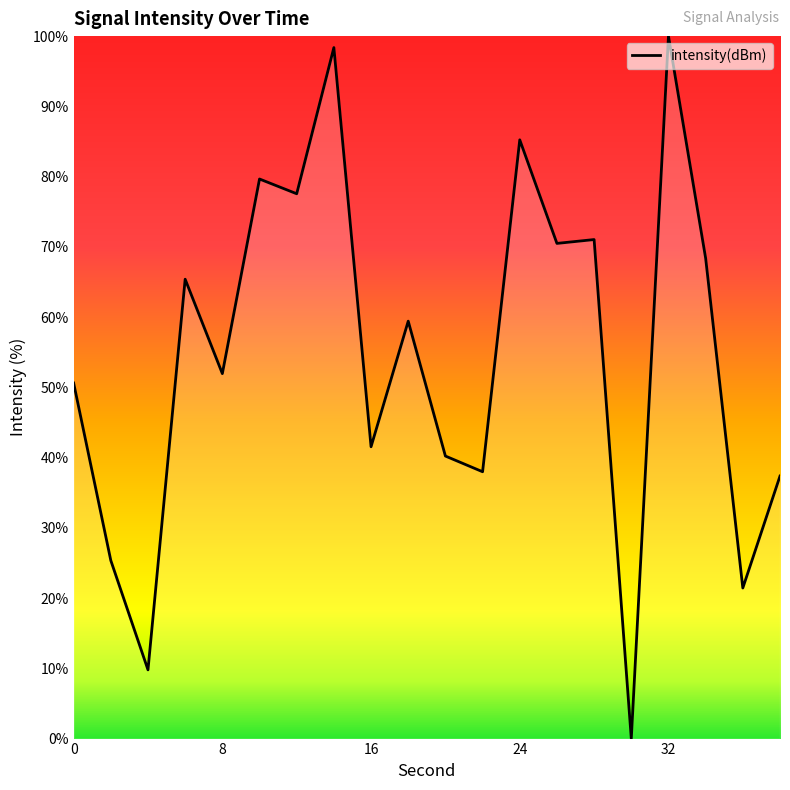

What is the greatest value displayed?

100.0